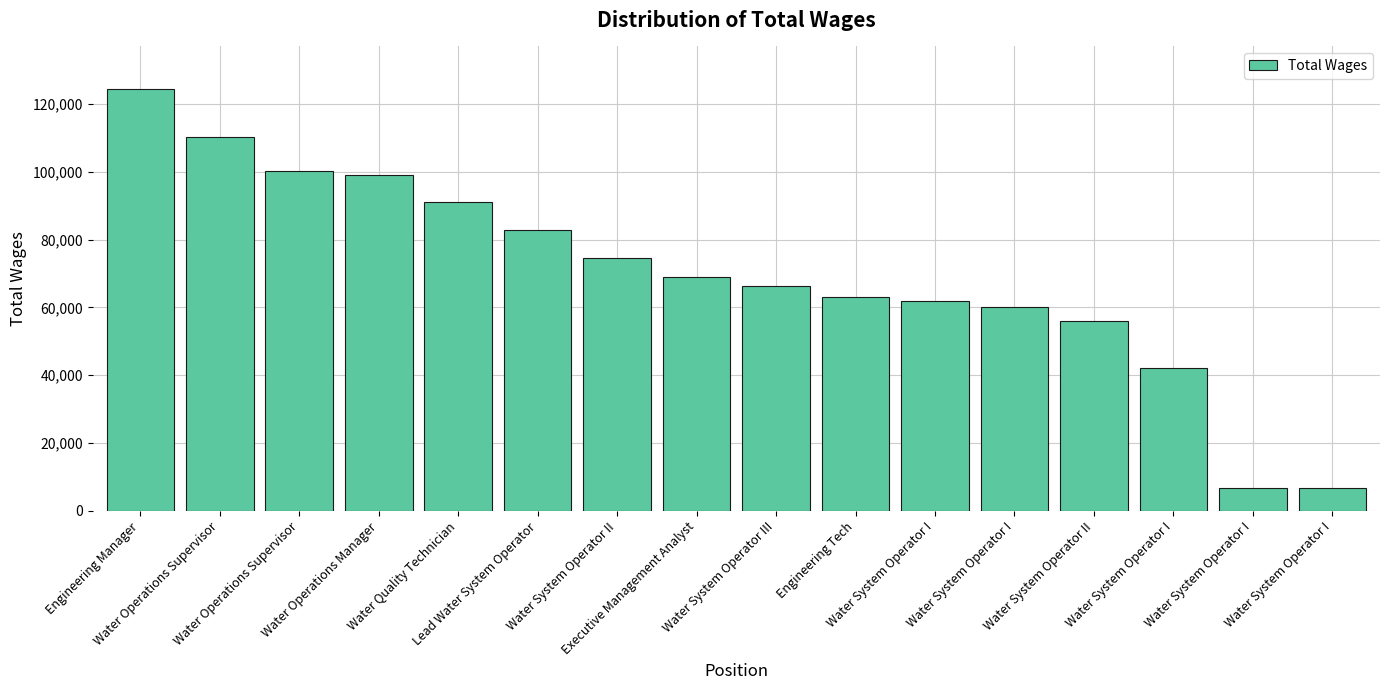

Reading left to right, transcribe all the data shown in this chart.

Engineering Manager=124503	Water Operations Supervisor=110159	Water Operations Supervisor=100264	Water Operations Manager=99131	Water Quality Technician=90949	Lead Water System Operator=82931	Water System Operator II=74493	Executive Management Analyst=69045	Water System Operator III=66186	Engineering Tech=63090	Water System Operator I=61801	Water System Operator I=60201	Water System Operator II=55931	Water System Operator I=42000	Water System Operator I=6823	Water System Operator I=6563